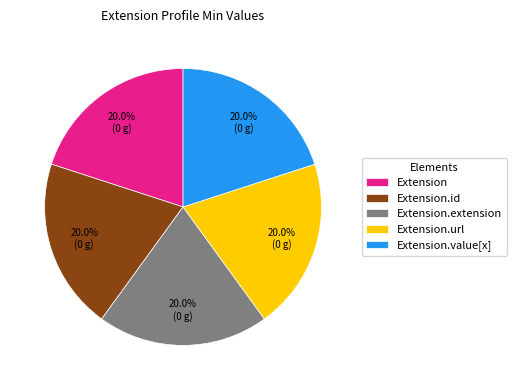

What percentage do Extension.id and Extension.value[x] together represent?

40.0%